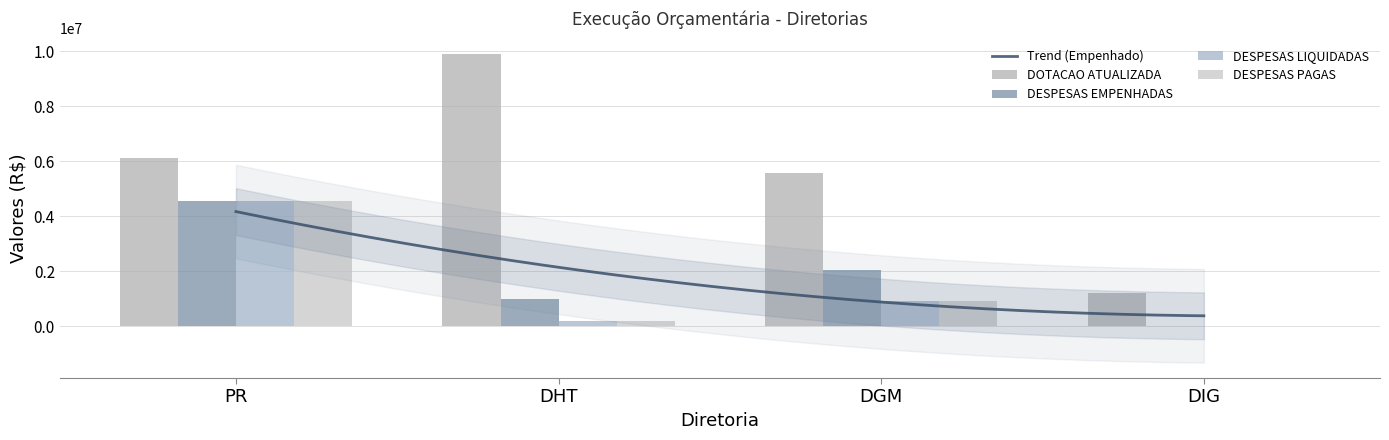

How many data points in DESPESAS EMPENHADAS are less than 2053197?

2